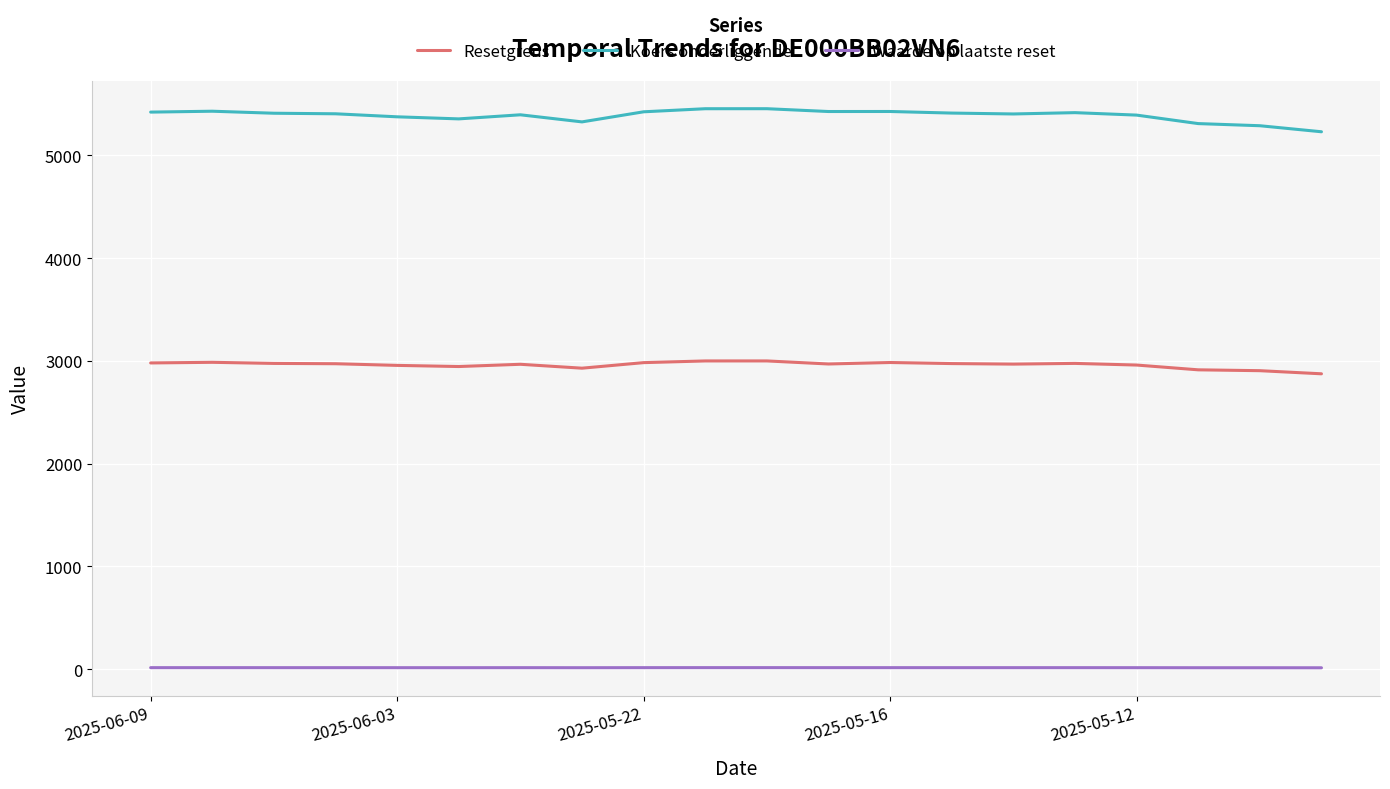

True or false: Resetgrens and Waarde op laatste reset intersect in this chart.

False